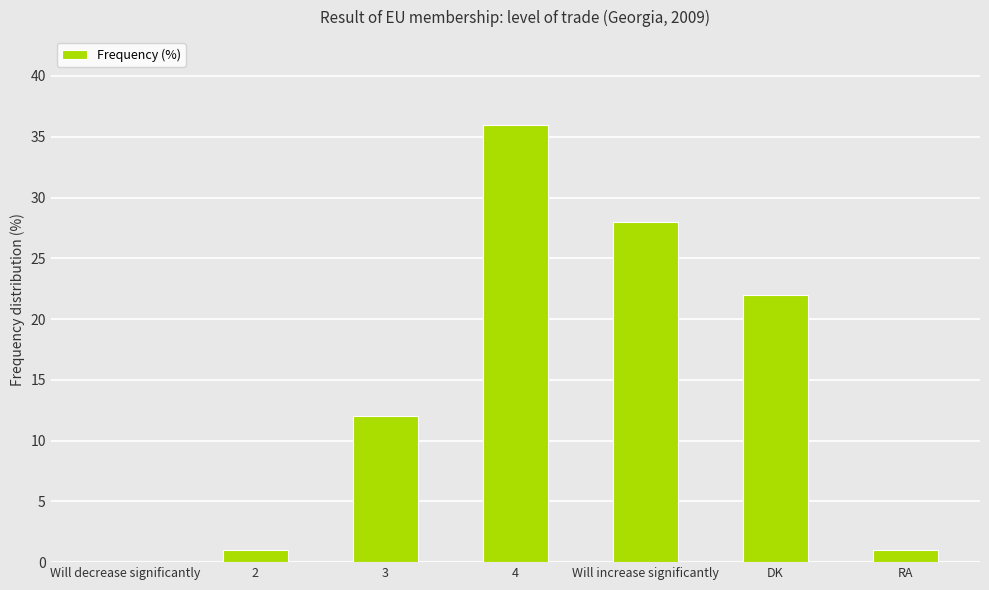

Reading left to right, list all the values displayed in this chart.

Will decrease significantly=0	2=1	3=12	4=36	Will increase significantly=28	DK=22	RA=1